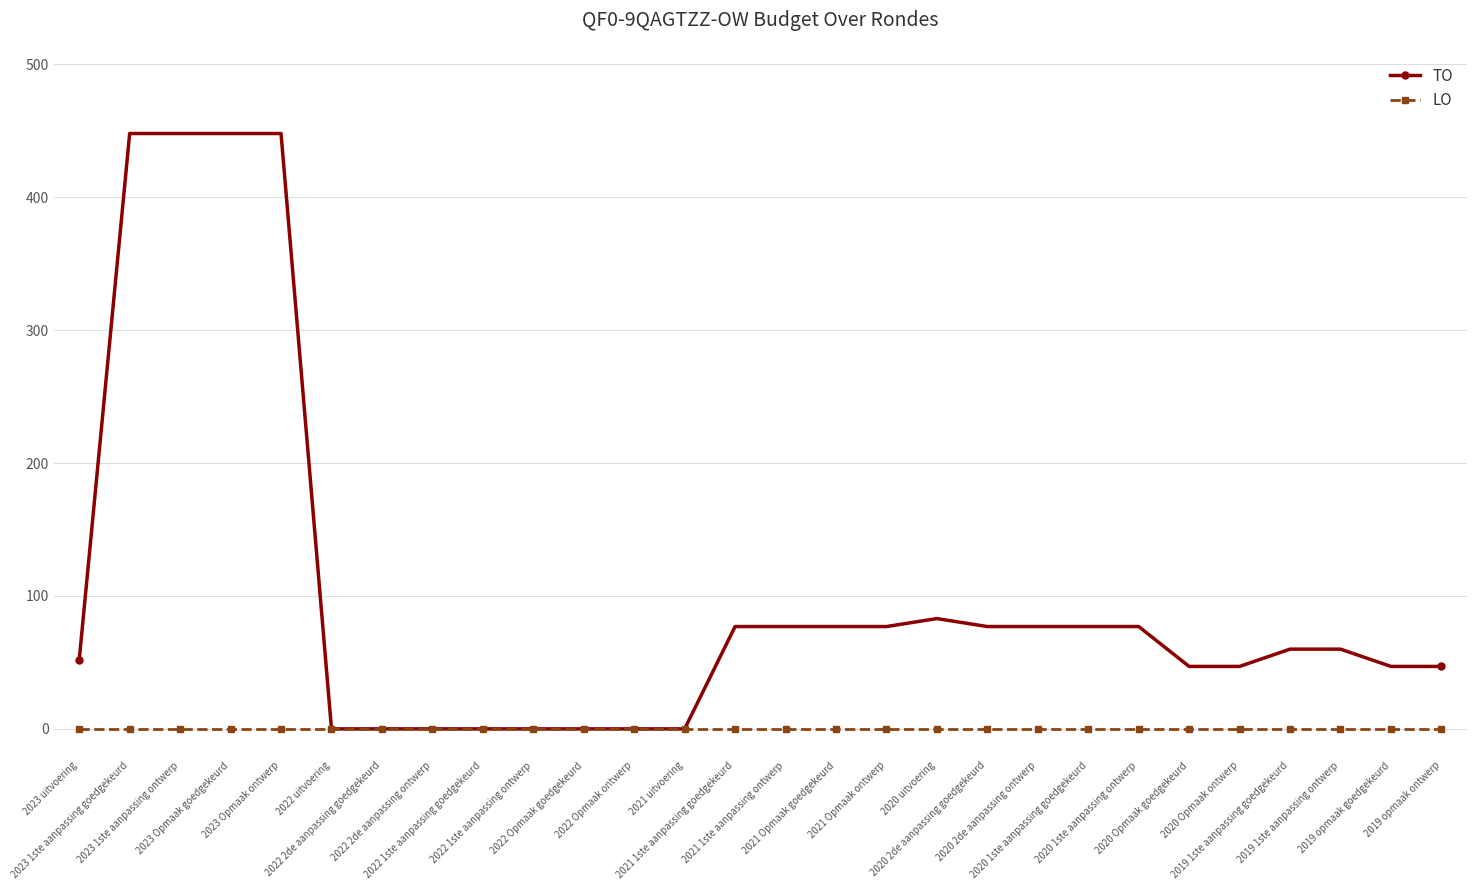

Count the number of data series in this chart.

2